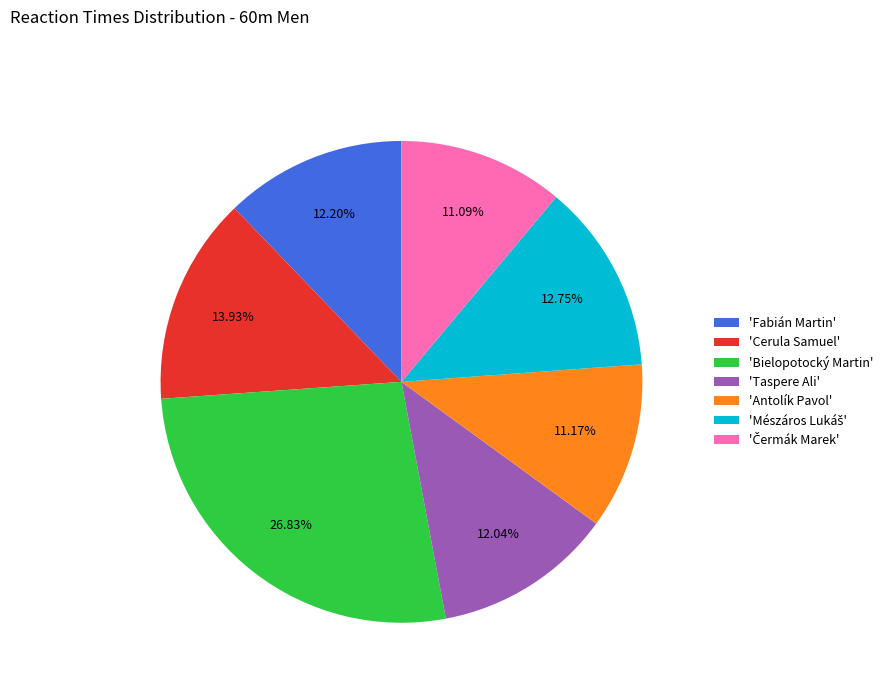

To the nearest percent, what is the average slice percentage?

14%